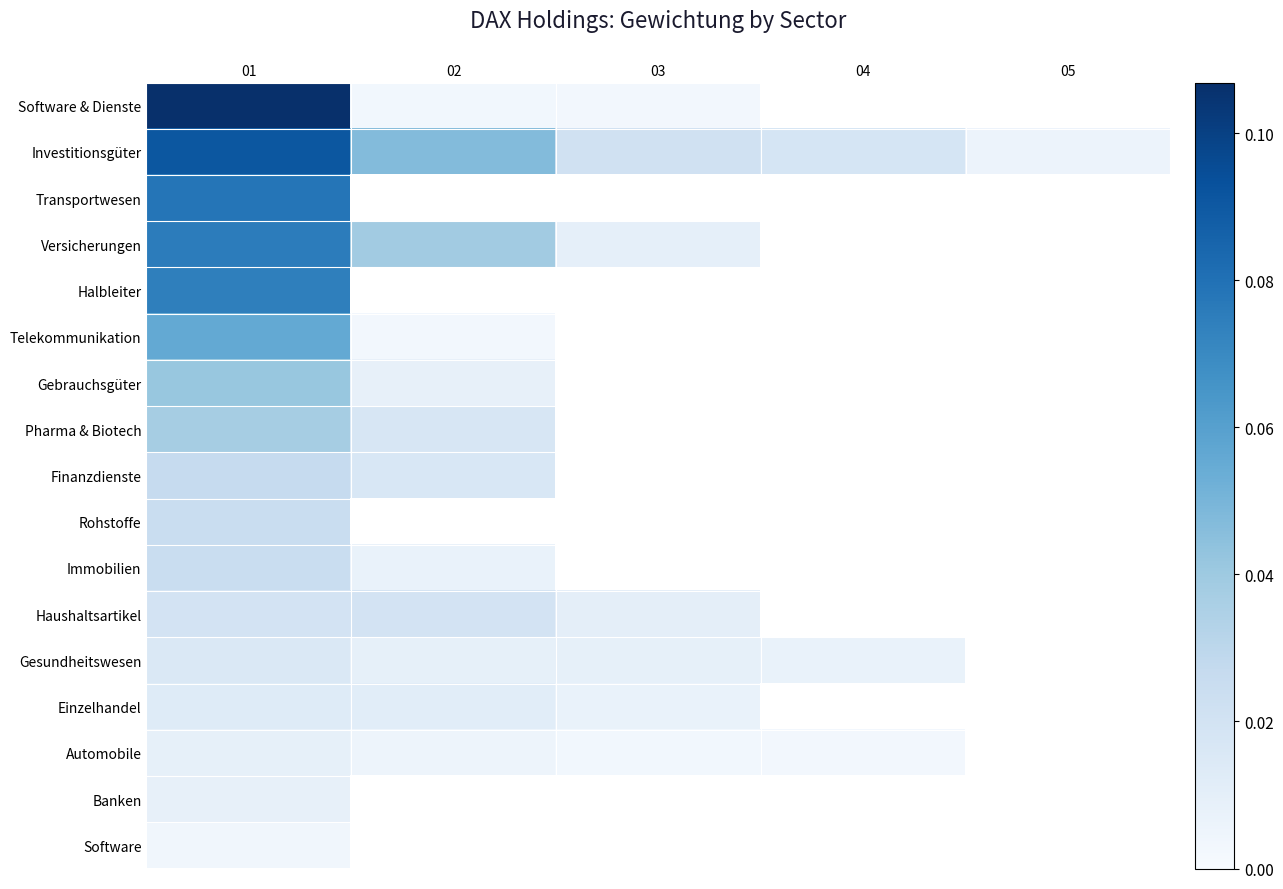

How many categories are shown in the chart?

5